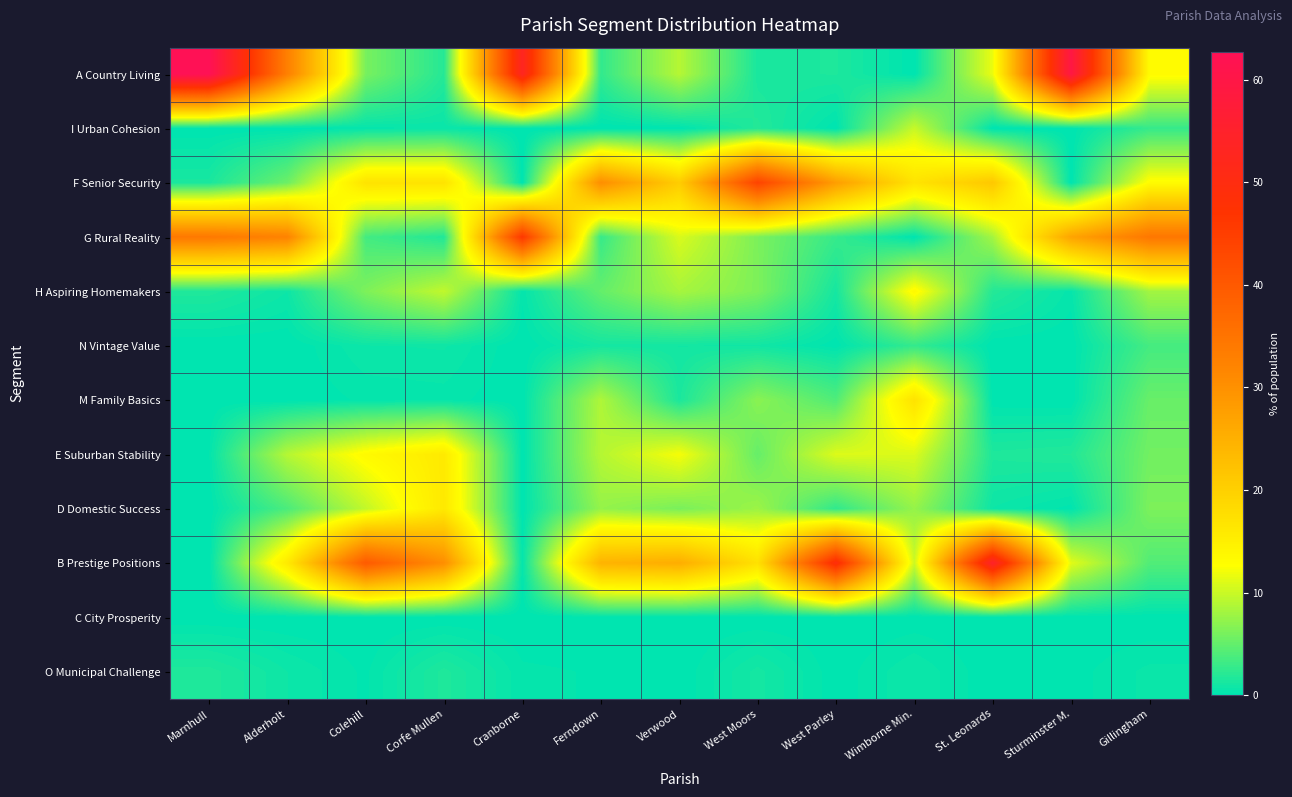

At how many categories does at least one series exceed 61?

1